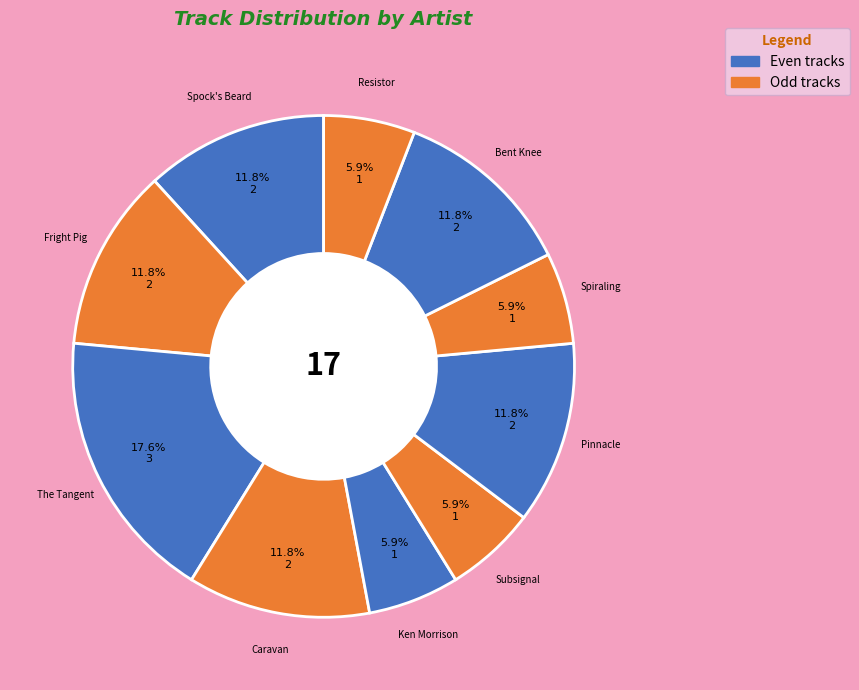

How many slices are in this pie chart?

10